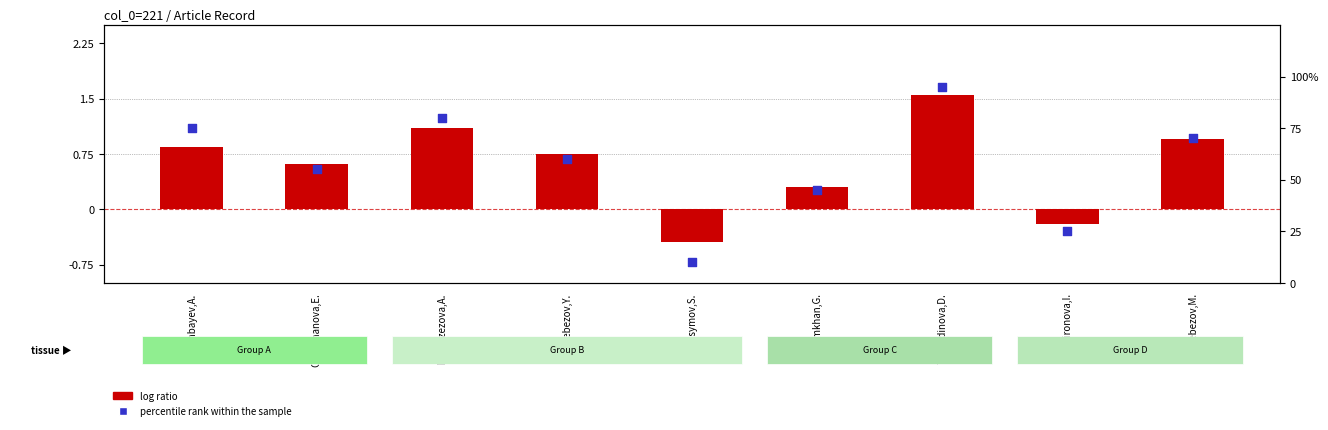

Which series reaches the minimum Y coordinate?

log ratio